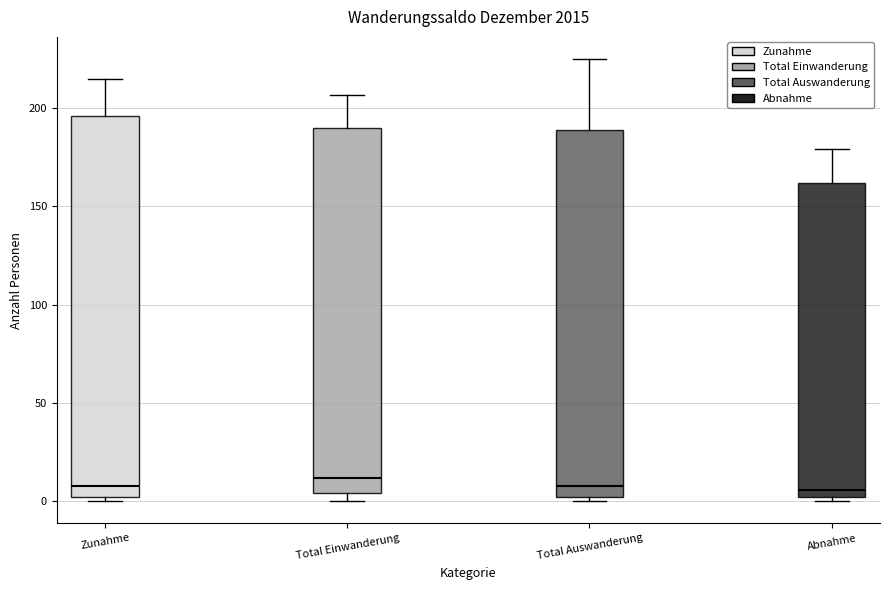

Reading left to right, read every box against the y-axis: the position of its median line, the range the box covers, and the ends of its whiskers. The values are not printed on the chart, so give them approximately, as read against the axis.

Zunahme: median 5, box 0 to 195, whiskers 0 (just below the box's lower edge) to 215
Total Einwanderung: median 10, box 5 to 190, whiskers 0 to 205
Total Auswanderung: median 10, box 0 to 190, whiskers 0 (just below the box's lower edge) to 225
Abnahme: median 5, box 0 to 160, whiskers 0 (just below the box's lower edge) to 180